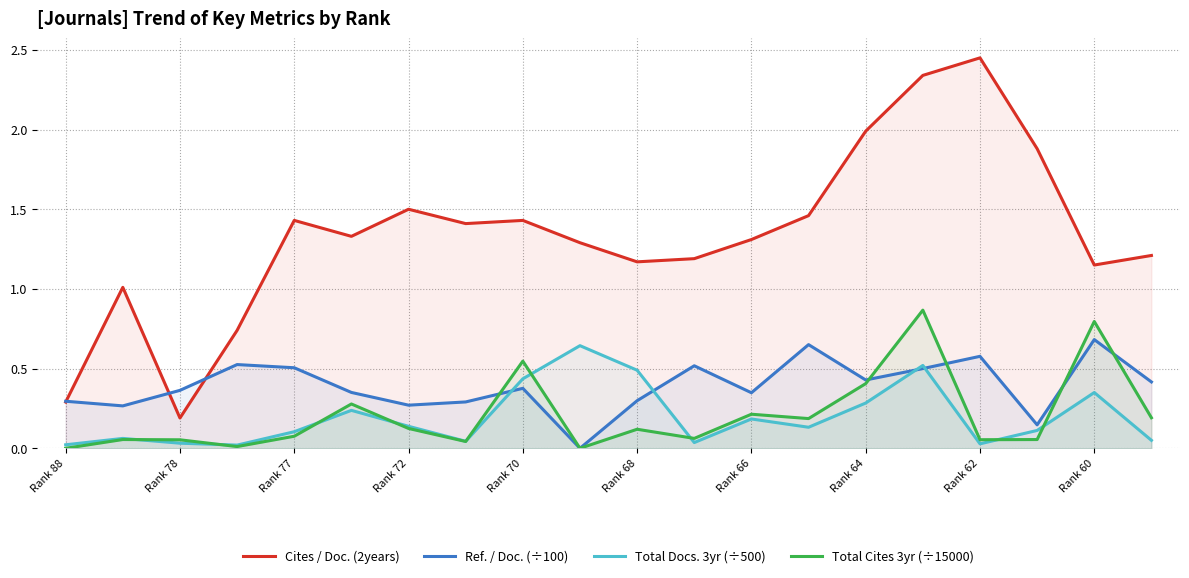

At which category is the sum across all series the highest?

15